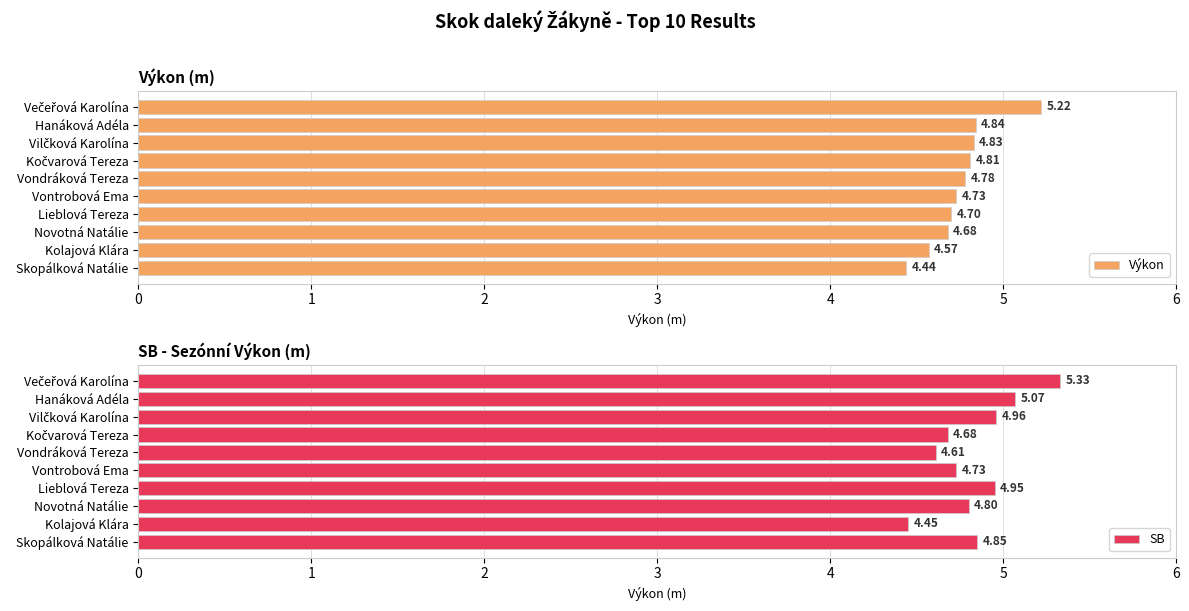

Where is SB nearest to the value 4?

Kolajová Klára